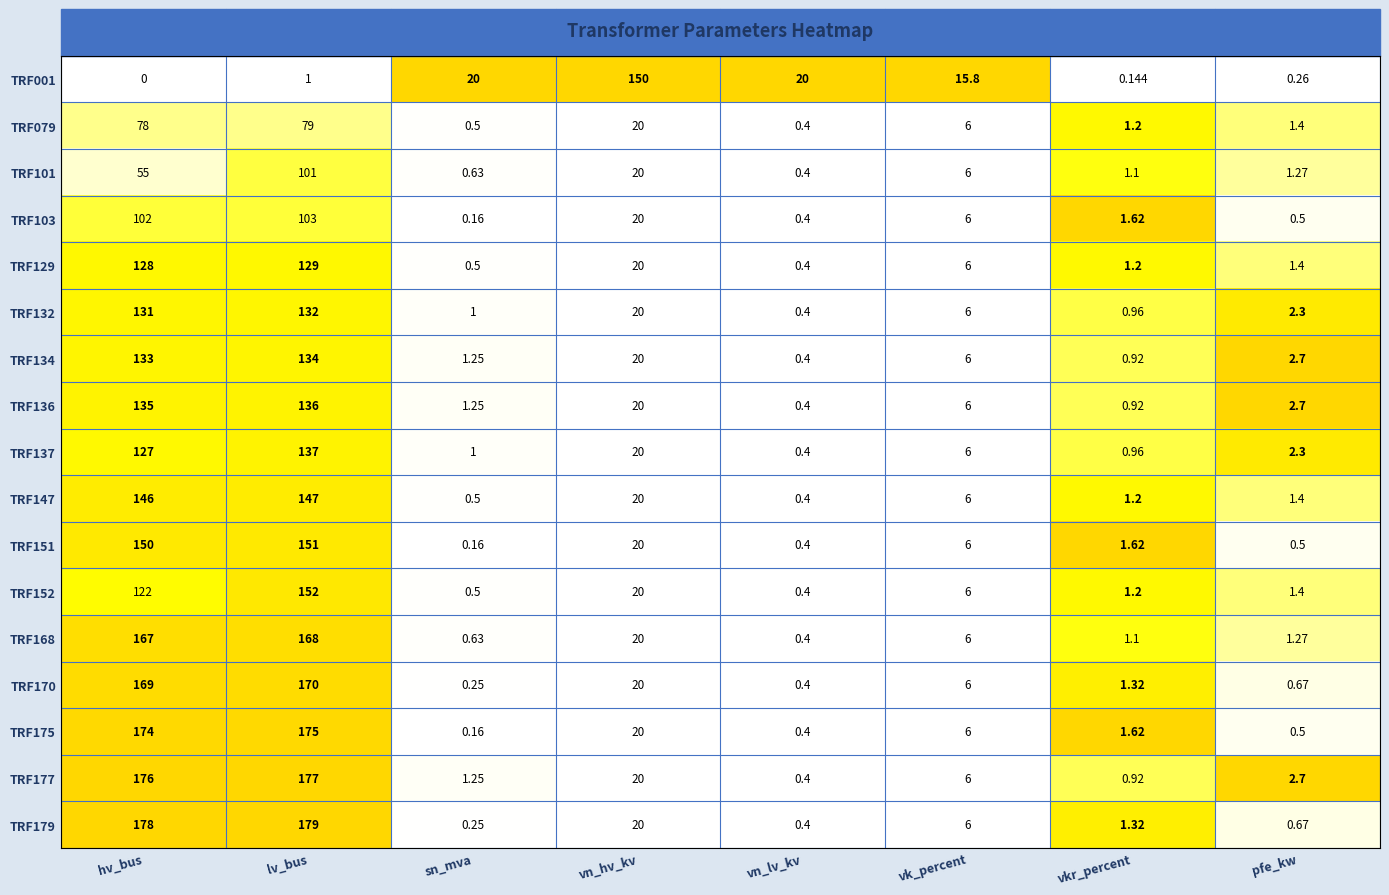

Is the value of TRF168 at vk_percent greater than the value of TRF001 at sn_mva?

No